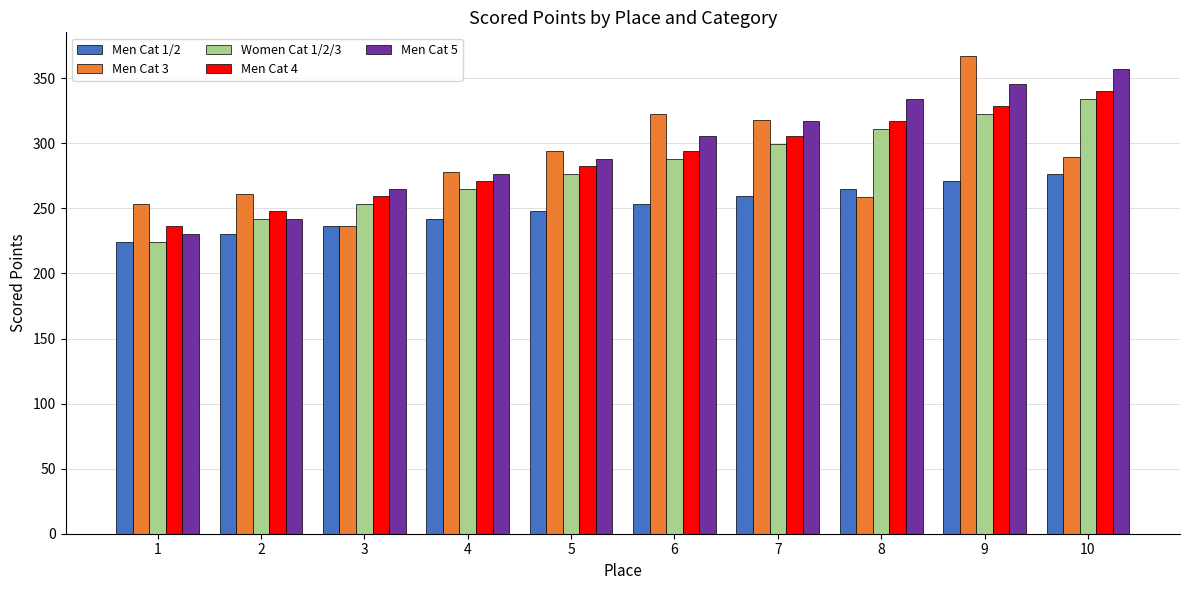

List the labels in order of Men Cat 5 value, largest first.

10, 9, 8, 7, 6, 5, 4, 3, 2, 1